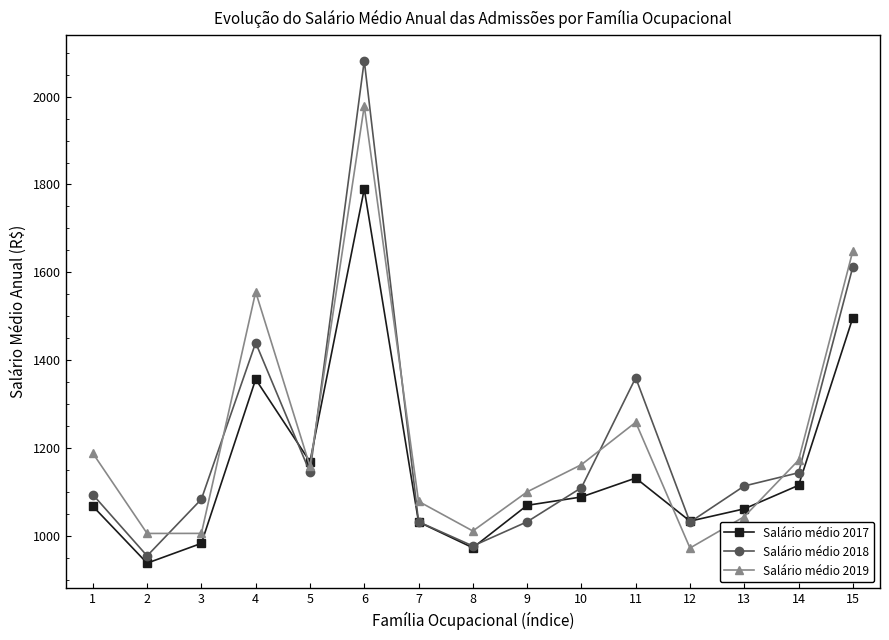

Rank the series at 11 from highest to lowest value.

Salário médio 2018, Salário médio 2019, Salário médio 2017